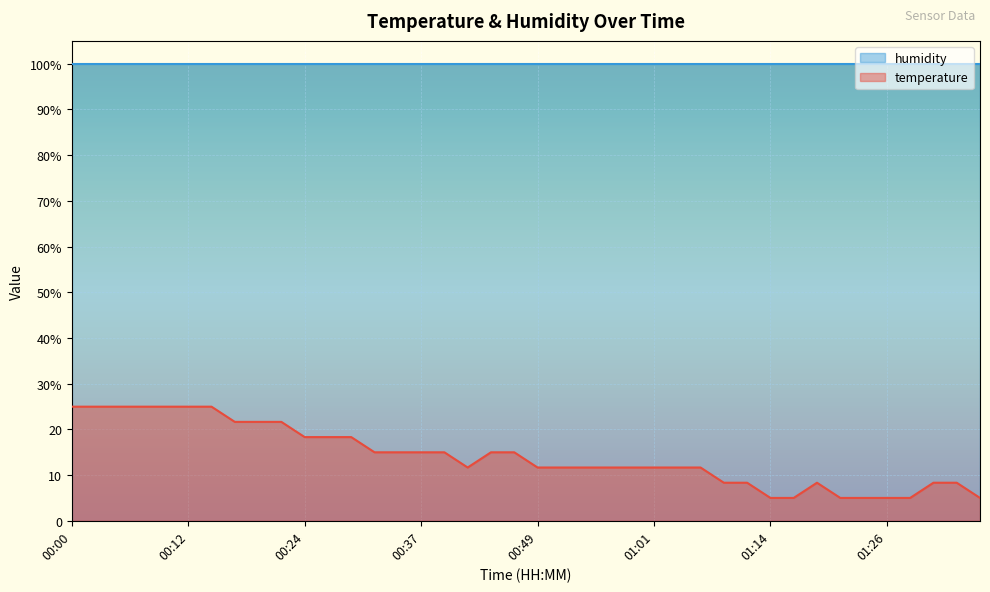

Which has a higher value, 01:21 or 01:31?

01:31